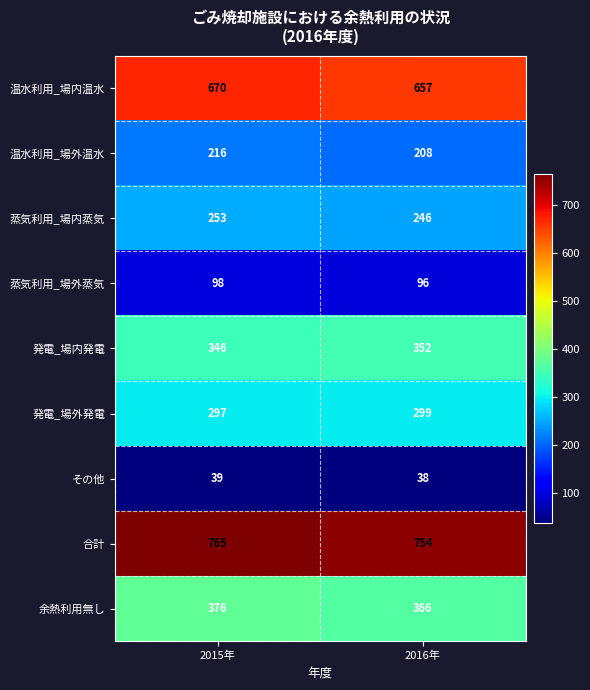

What is the spread (max minus min) of values at 2015年?

726